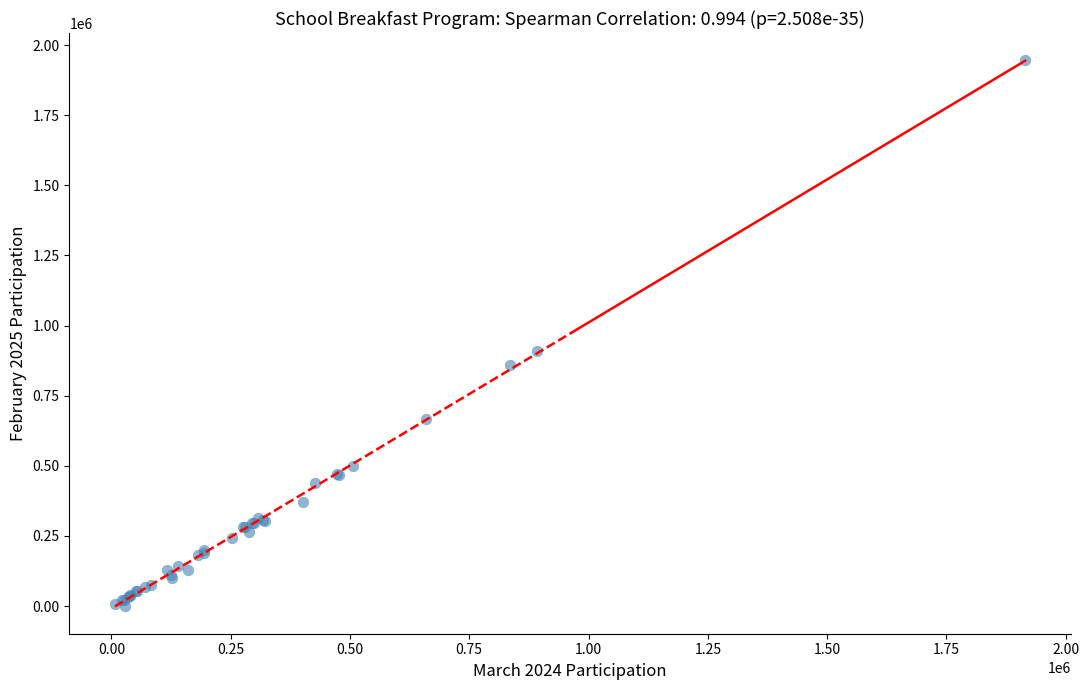

What Y value in the scatter plot is closest to 973912?

908470.3